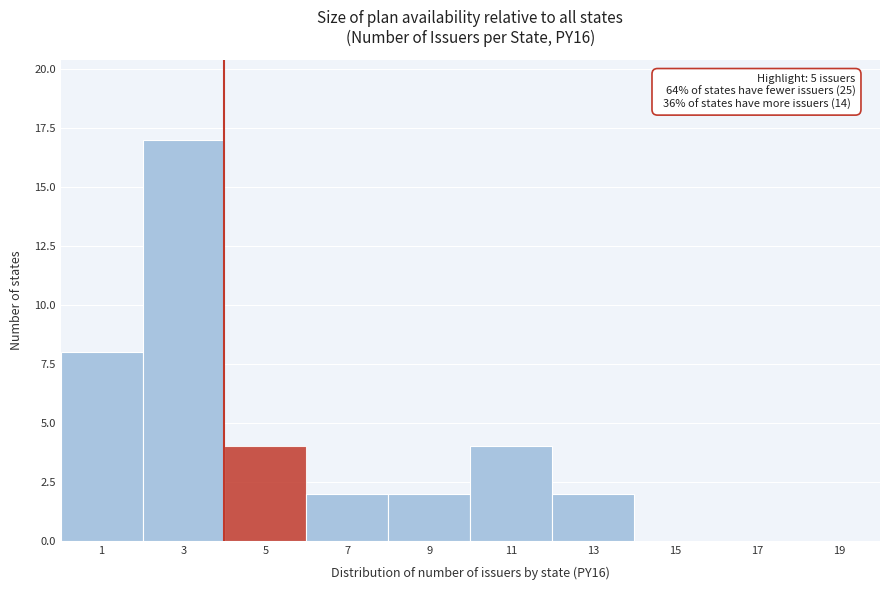

Reading left to right, list all the values displayed in this chart.

1=8	3=17	5=4	7=2	9=2	11=4	13=2	15=0	17=0	19=0